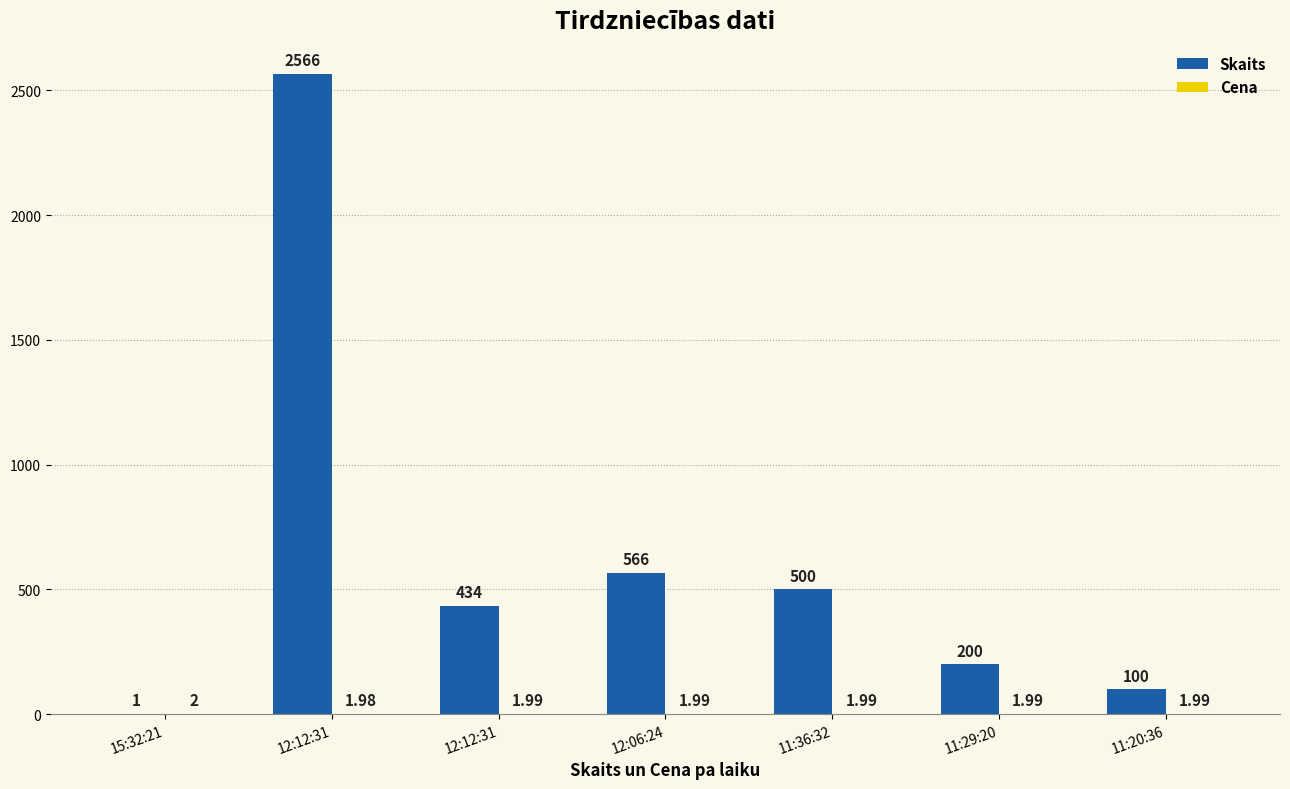

How many groups of bars are there?

7